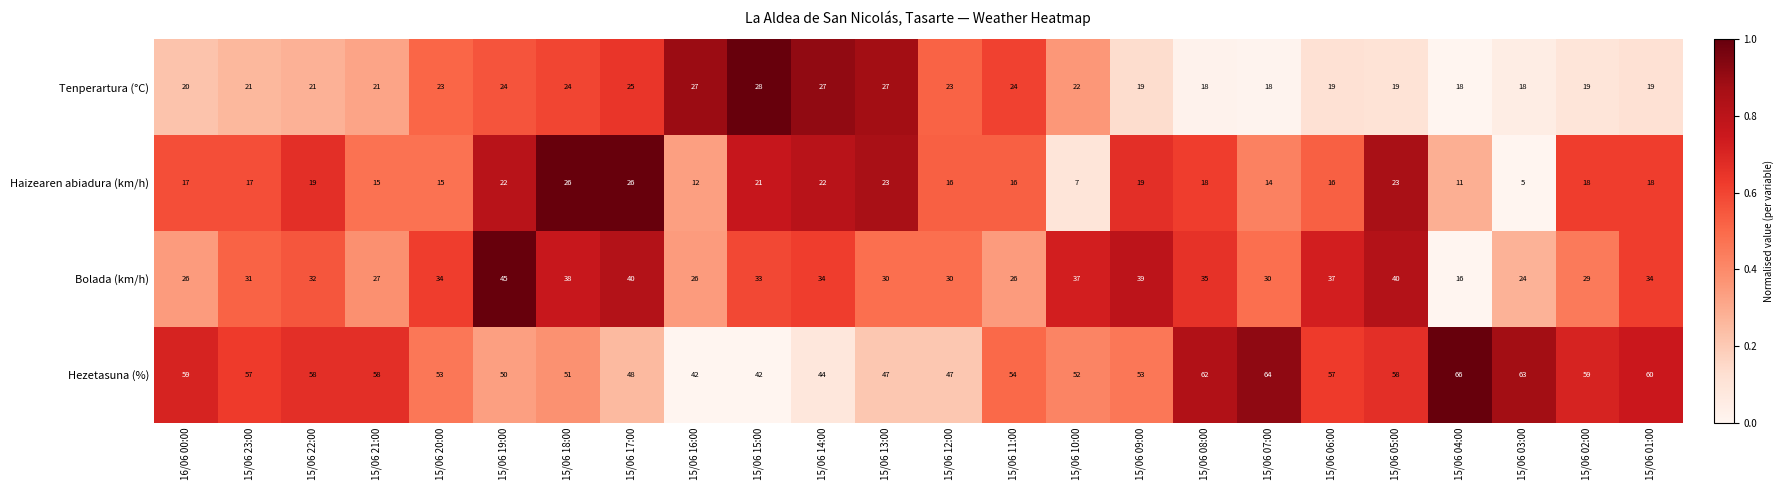

The Haizearen abiadura (km/h) series shows 20 at 15/06 21:00. True or false?

False